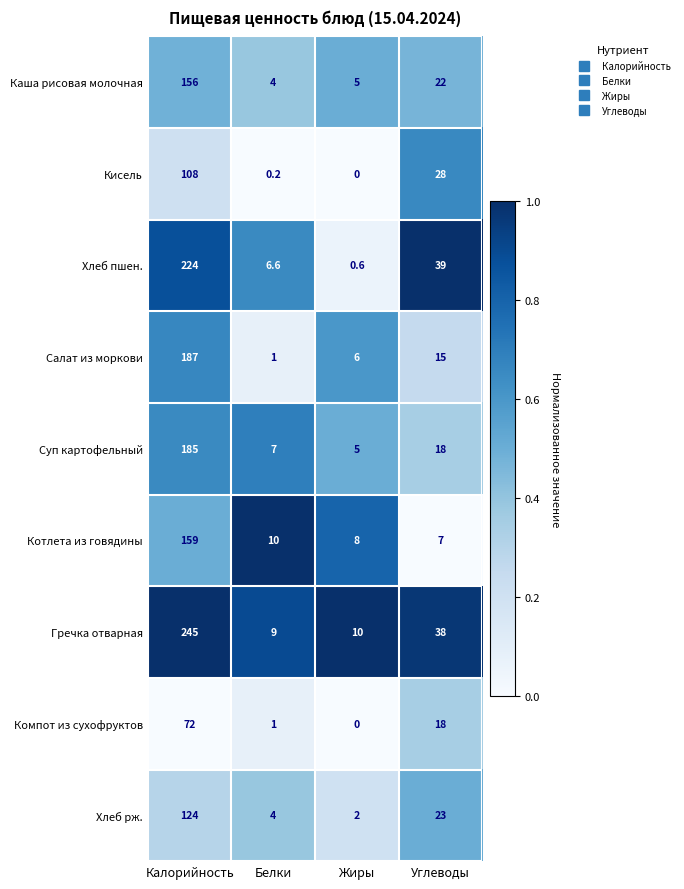

Which series changed the most between Жиры and Углеводы?

Хлеб пшен.